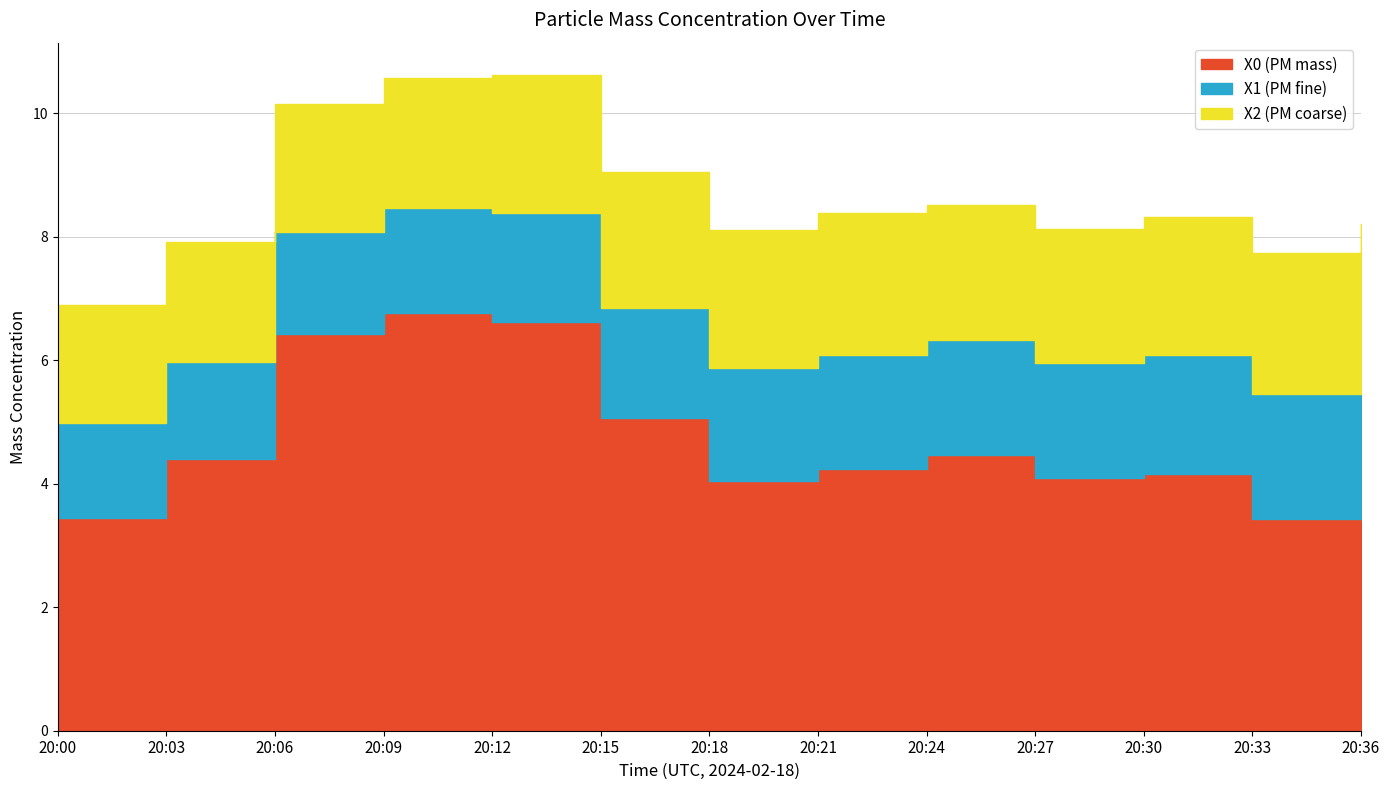

What is the value of the X0 (PM mass) point at the 9th from the left?

4.5